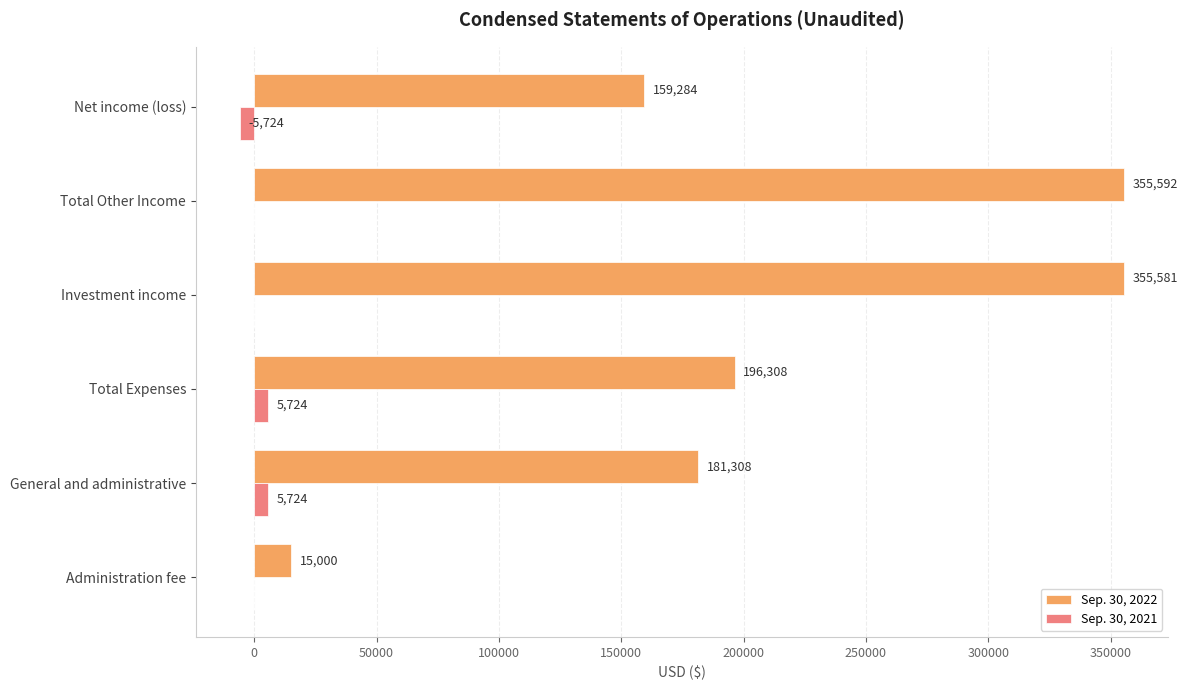

Between Administration fee and General and administrative, which series saw the biggest shift?

Sep. 30, 2022